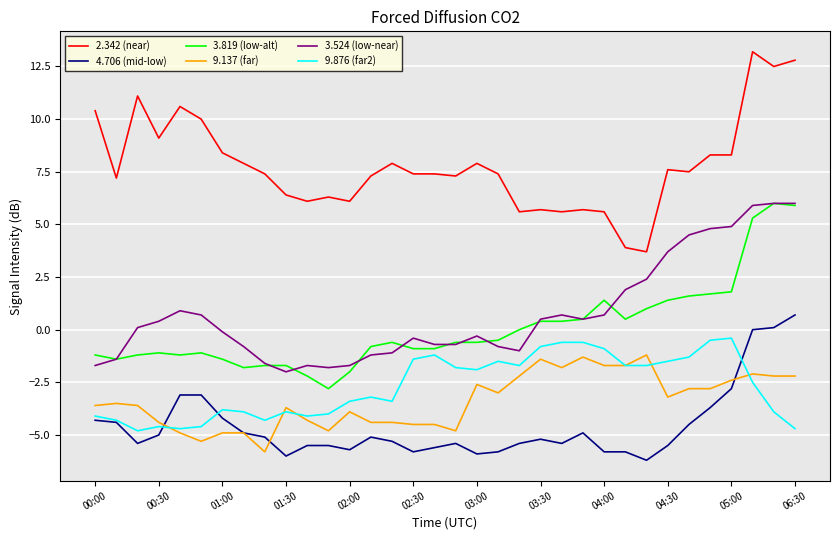

How many positive values does the 3.524 (low-near) series have?

17